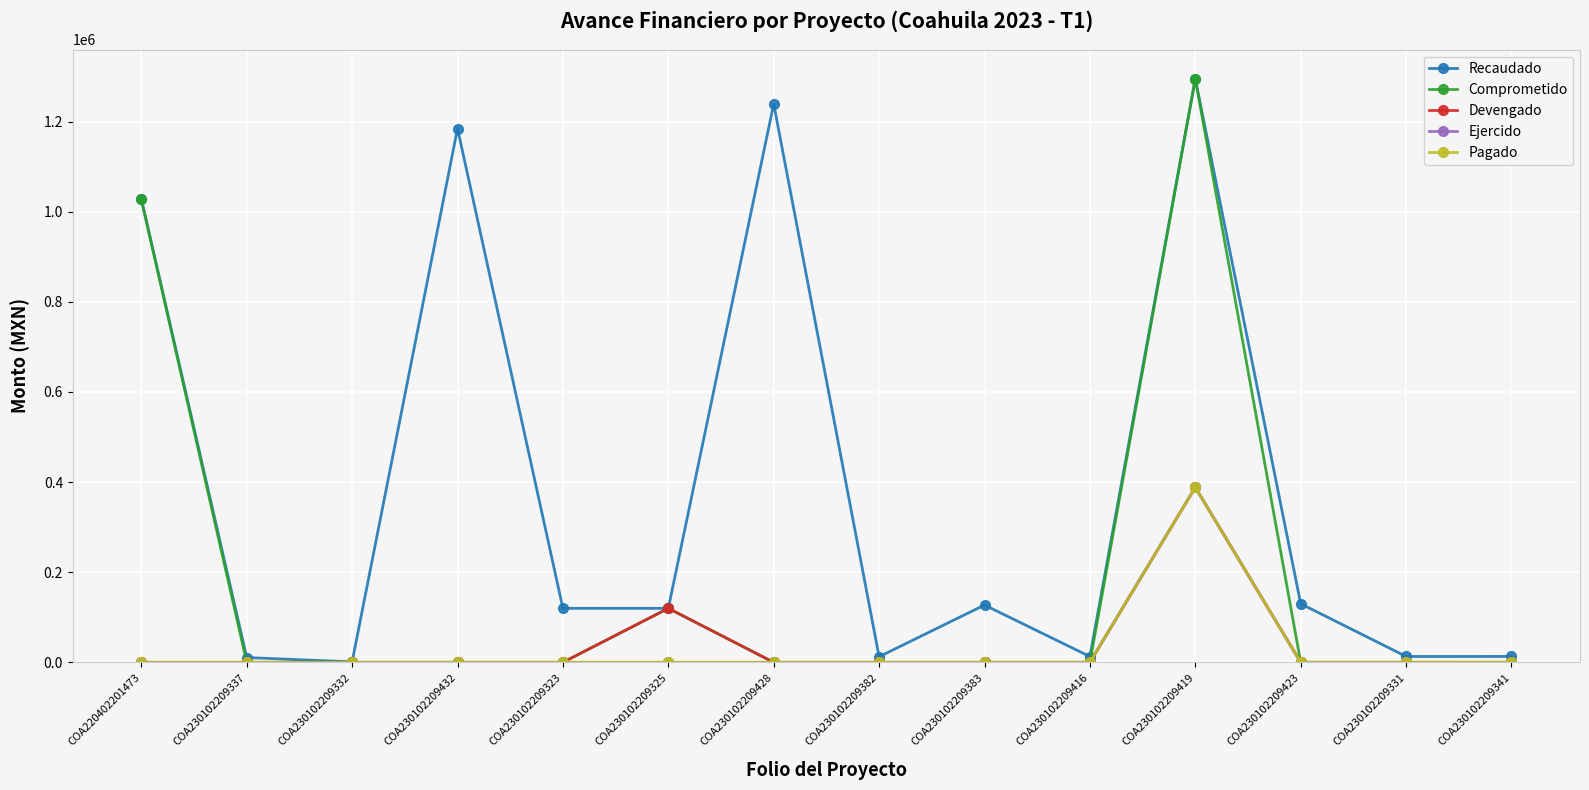

What is the label of the 7th point from the right?

COA230102209382